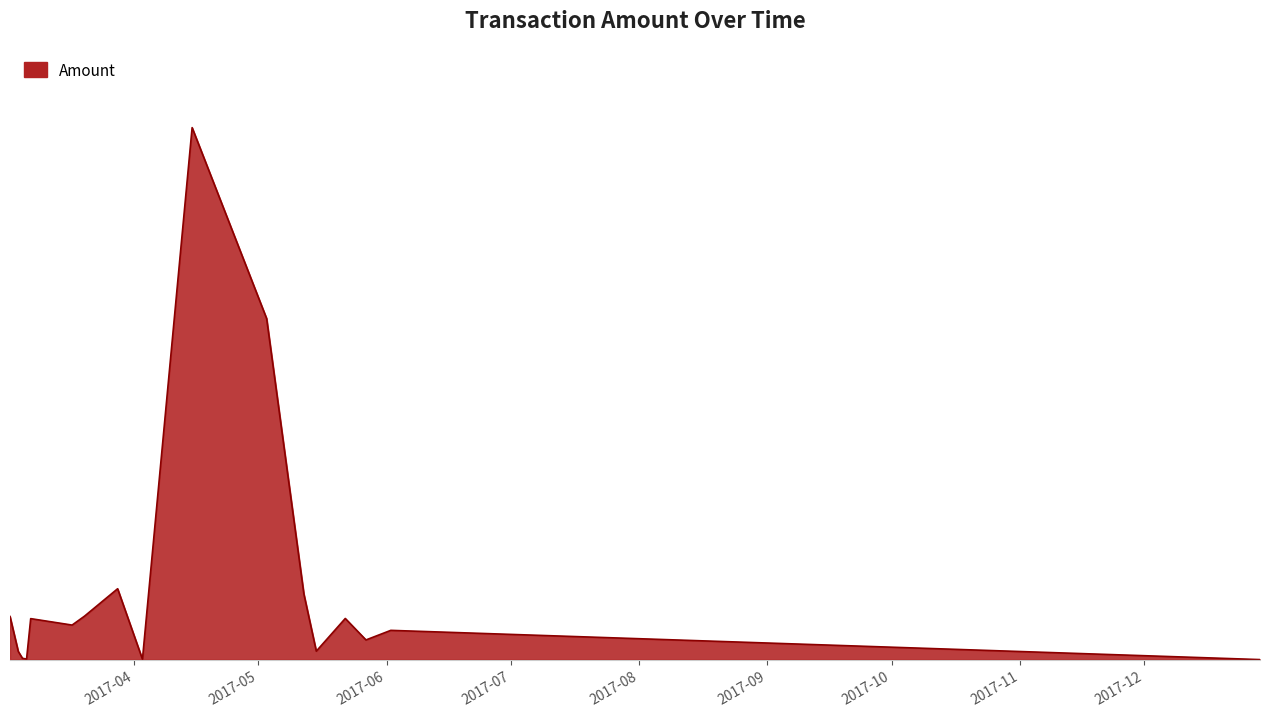

Is this an area chart (filled region under the line)?

Yes